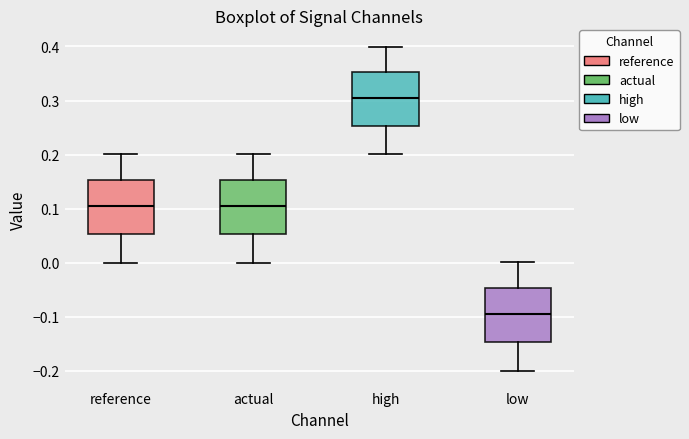

Reading left to right, transcribe this box plot: for each box, give where its median line is, the range the box spans, and where its two whiskers end, as read against the y-axis. The values are not printed on the chart, so give them approximately, as read against the axis.

reference: median 0.10, box 0.05 to 0.15, whiskers 0.00 to 0.20
actual: median 0.10, box 0.05 to 0.15, whiskers 0.00 to 0.20
high: median 0.30, box 0.25 to 0.35, whiskers 0.20 to 0.40
low: median -0.10, box -0.15 to -0.05, whiskers -0.20 to 0.00